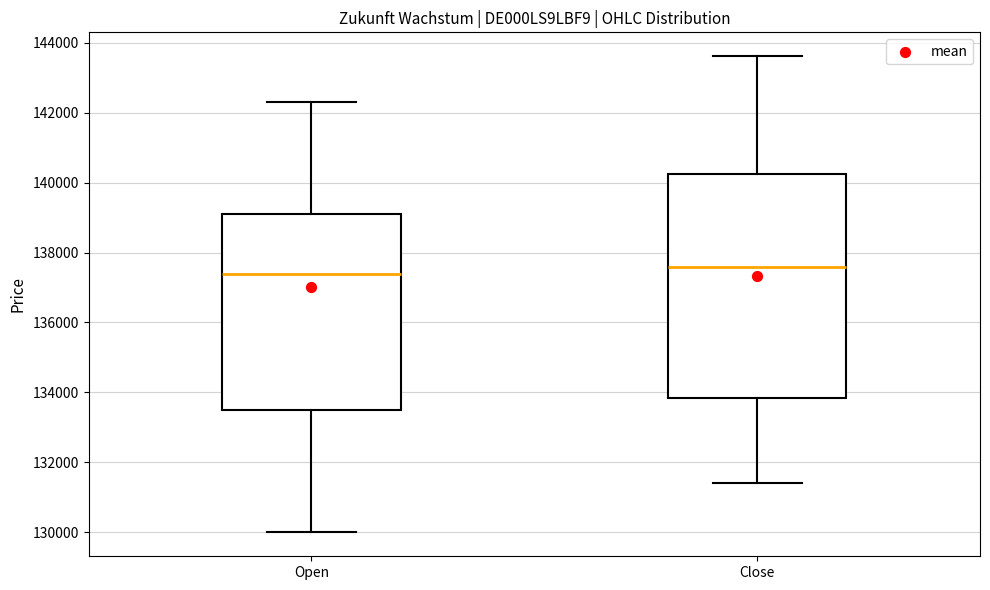

Where does the upper whisker of the box for Close end on the y-axis? The values are not printed on the chart, so give them approximately, as read against the axis.

143600